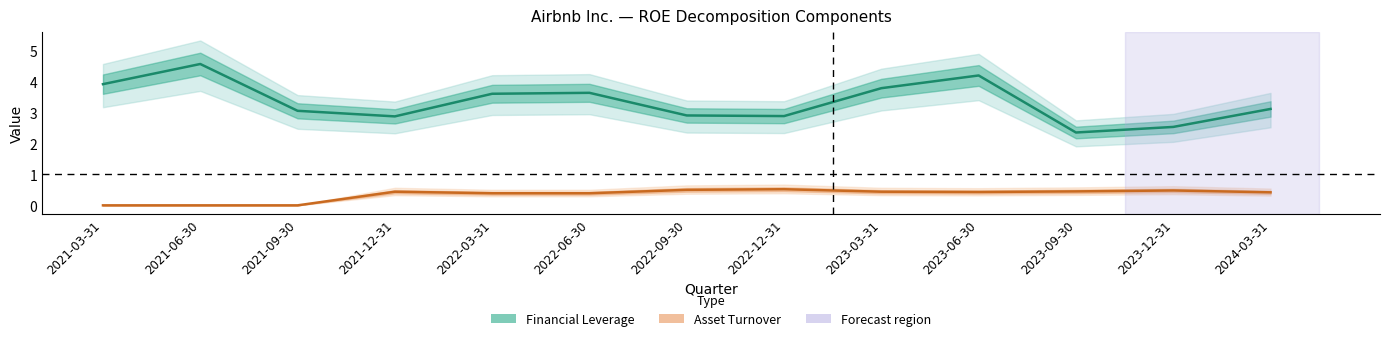

True or false: Financial Leverage and Asset Turnover cross at least once.

False